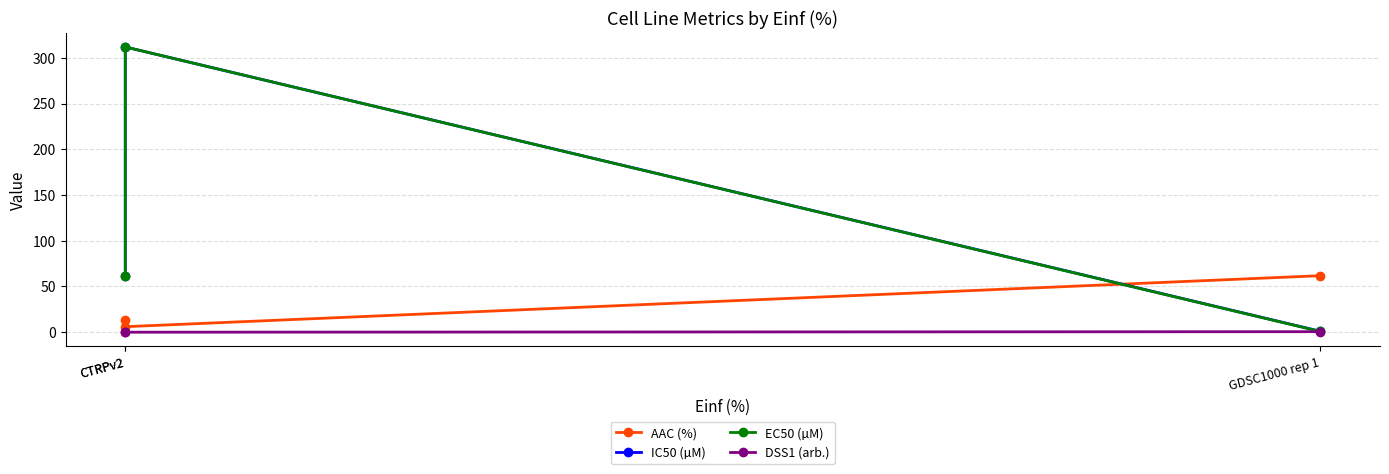

What is the difference between the second highest and minimum values in the IC50 (µM) series?

60.1